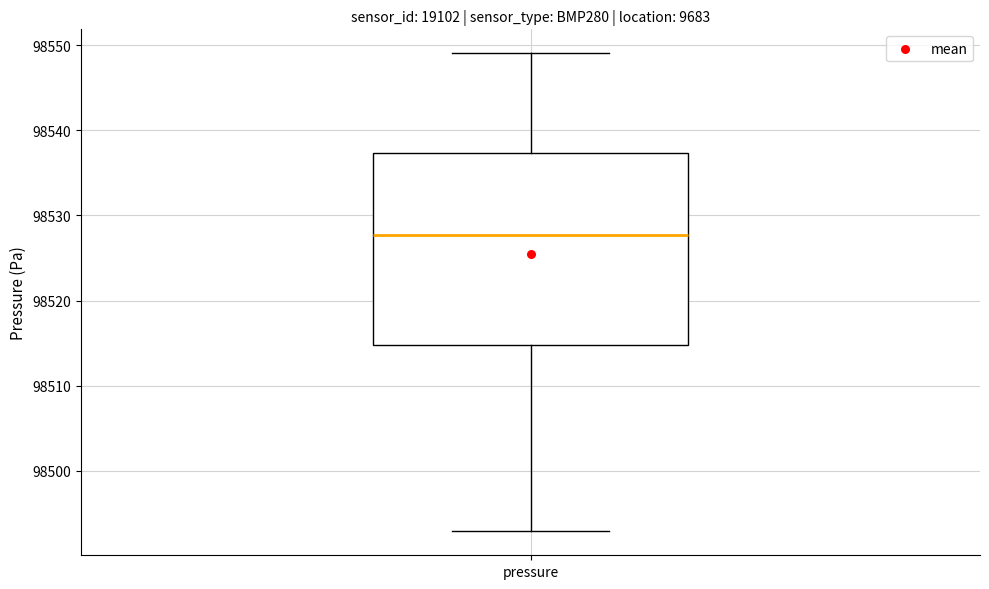

Read this box plot against the y-axis: the position of the median line, the range covered by the box, and the ends of both whiskers. The values are not printed on the chart, so give them approximately, as read against the axis.

median 98528, box 98515 to 98537, whiskers 98493 to 98549